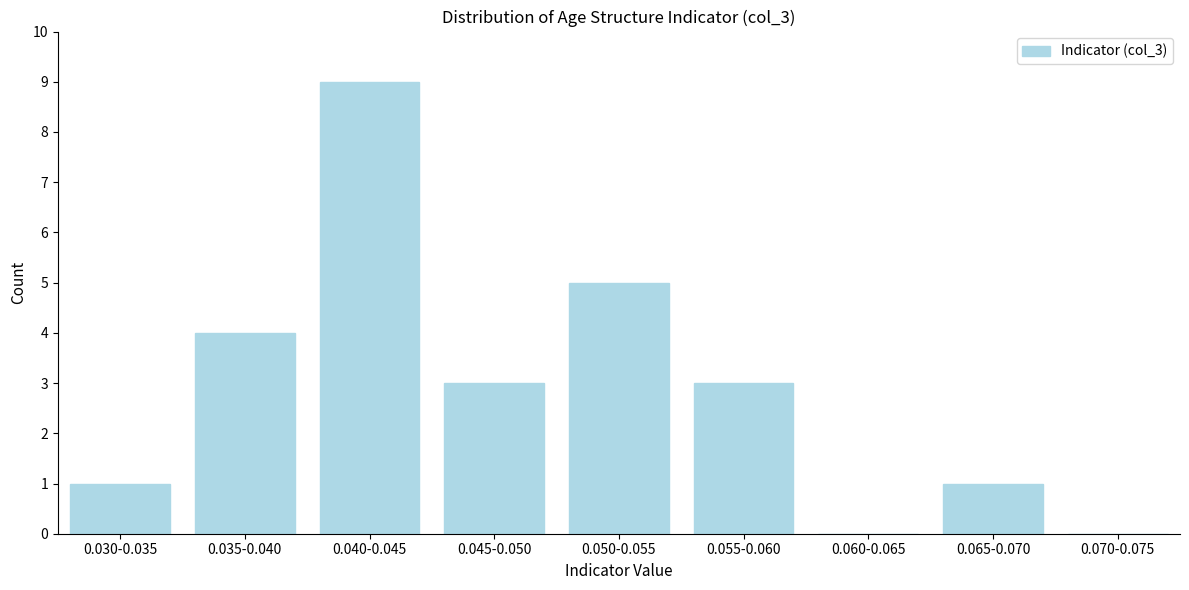

Reading left to right, list all the values displayed in this chart.

0.030-0.035=1	0.035-0.040=4	0.040-0.045=9	0.045-0.050=3	0.050-0.055=5	0.055-0.060=3	0.060-0.065=0	0.065-0.070=1	0.070-0.075=0